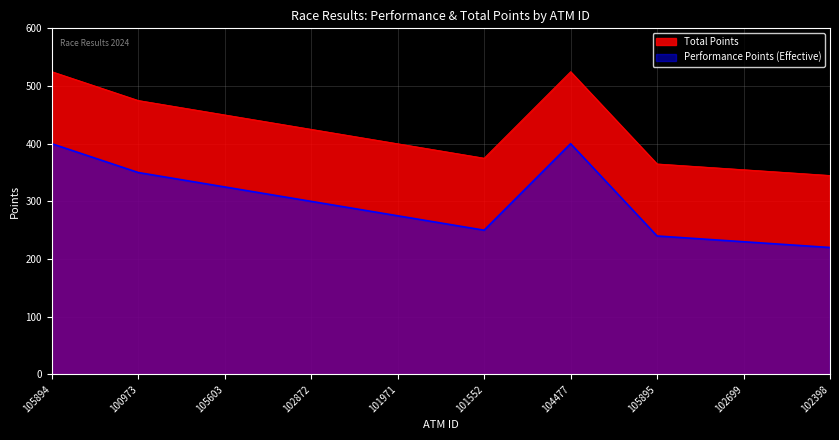

What is the total value across all series at 105603?

775